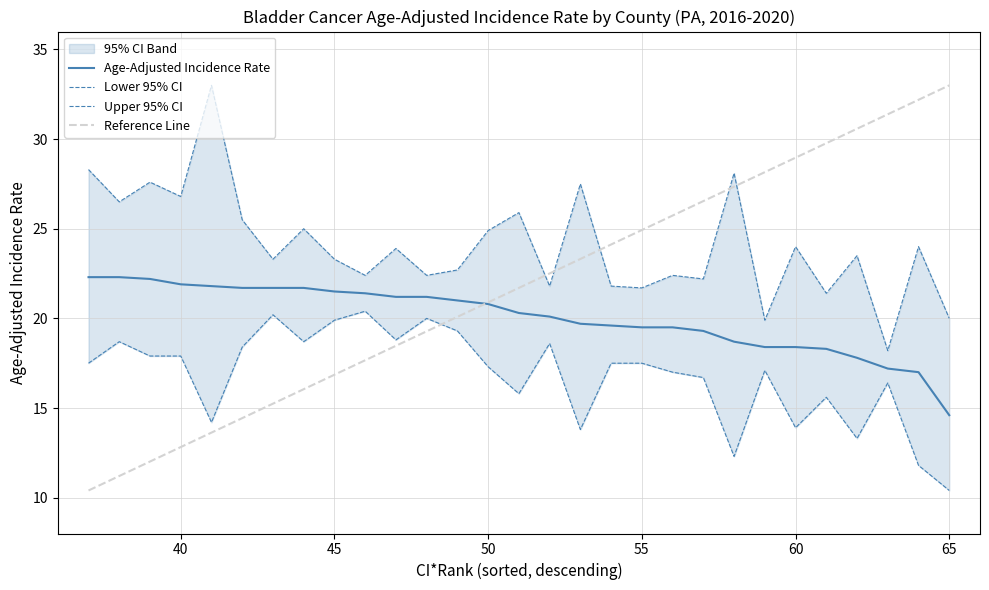

True or false: Age-Adjusted Incidence Rate and Lower 95% CI intersect in this chart.

False